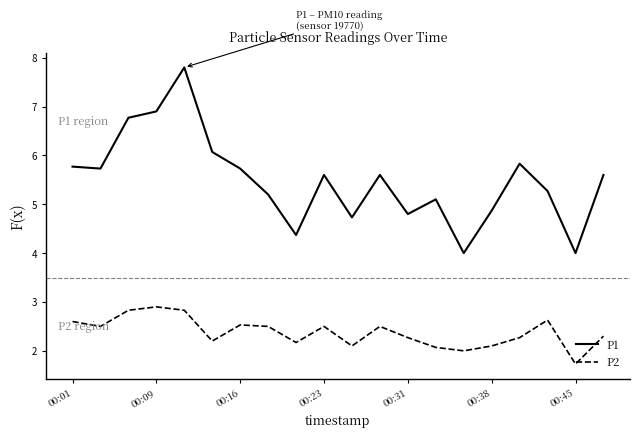

Which series has the largest range (max minus min)?

P1